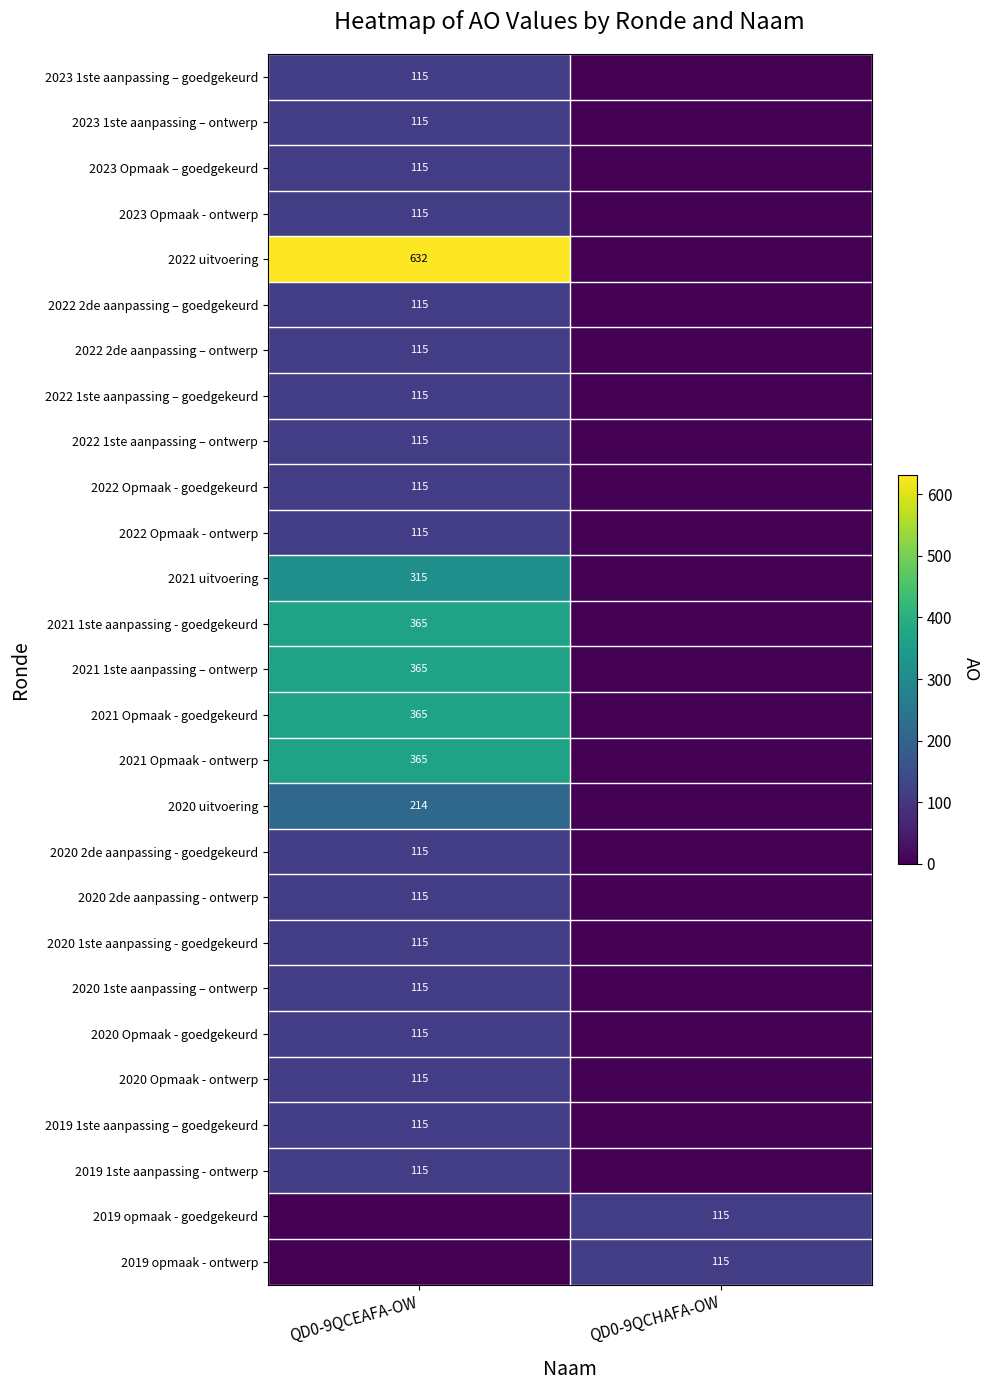

Is the value of 2021 Opmaak - goedgekeurd at QD0-9QCEAFA-OW greater than the value of 2022 1ste aanpassing – ontwerp at QD0-9QCEAFA-OW?

Yes